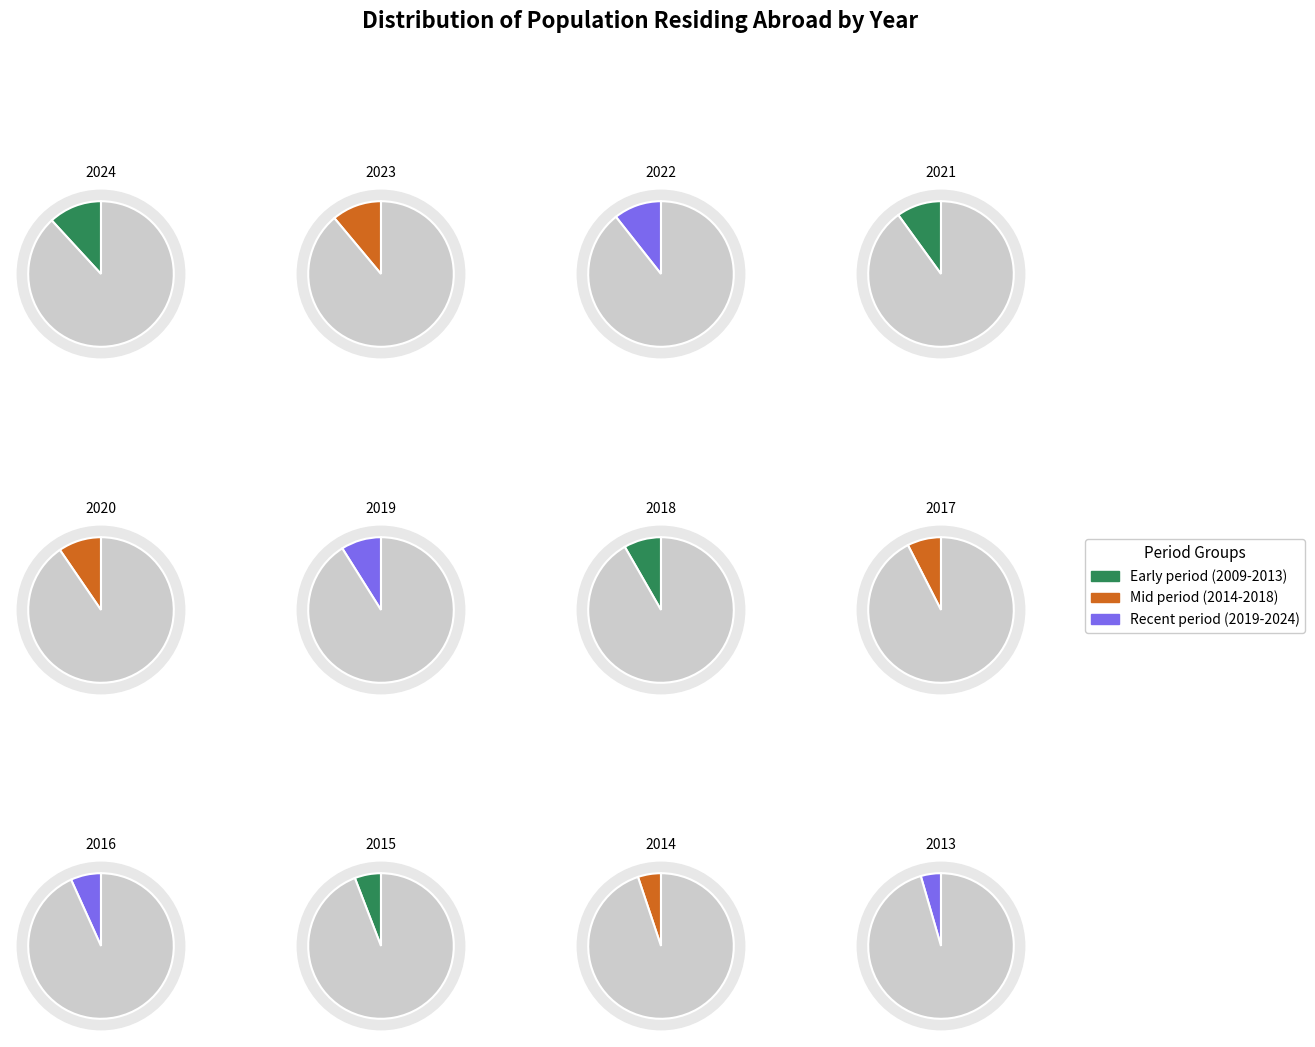

Count the number of slices in the pie.

12